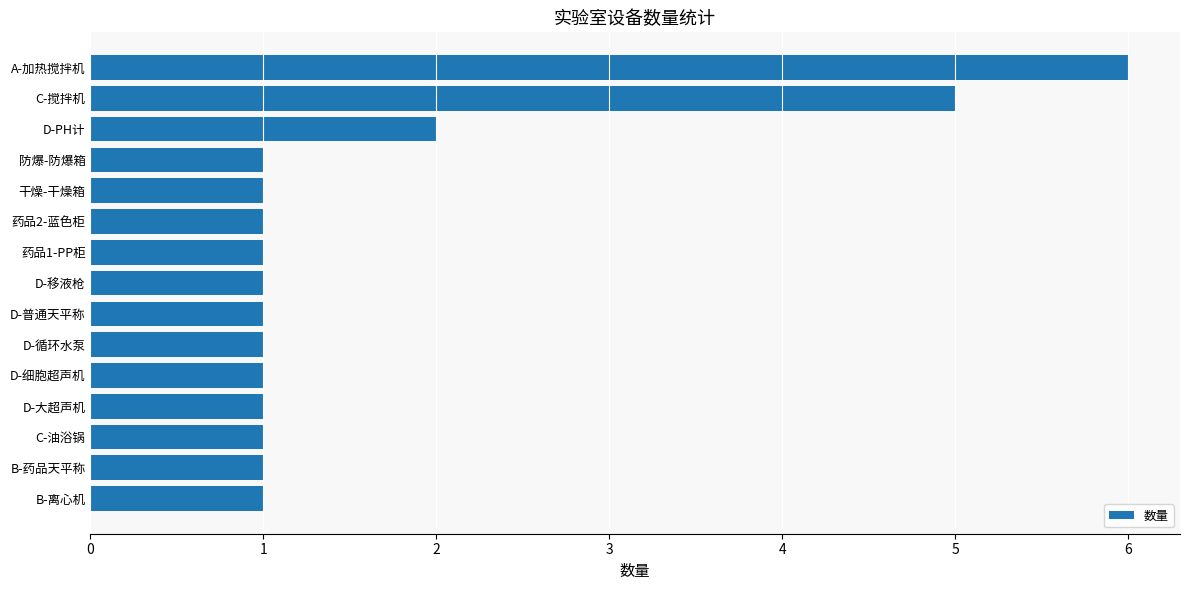

What is the sum of all values?

25